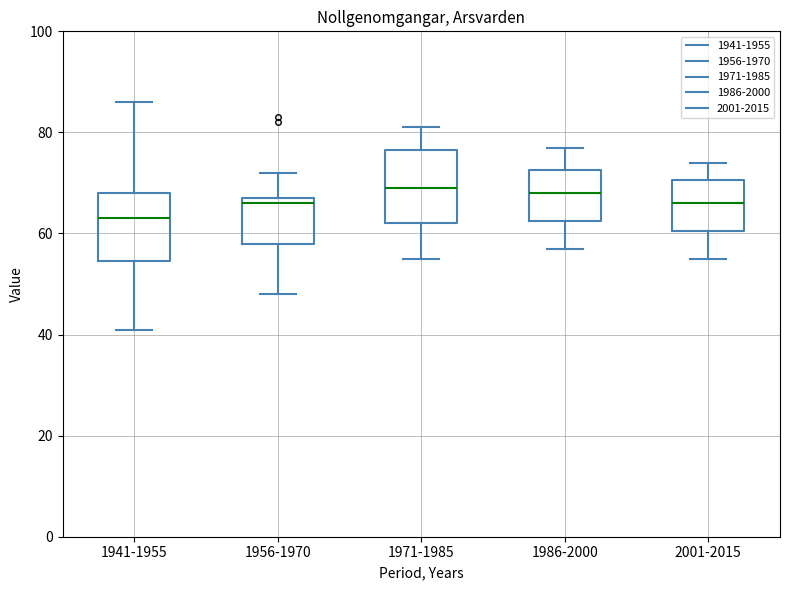

Where does the lower whisker of the box for 1941-1955 end on the y-axis? The values are not printed on the chart, so give them approximately, as read against the axis.

42